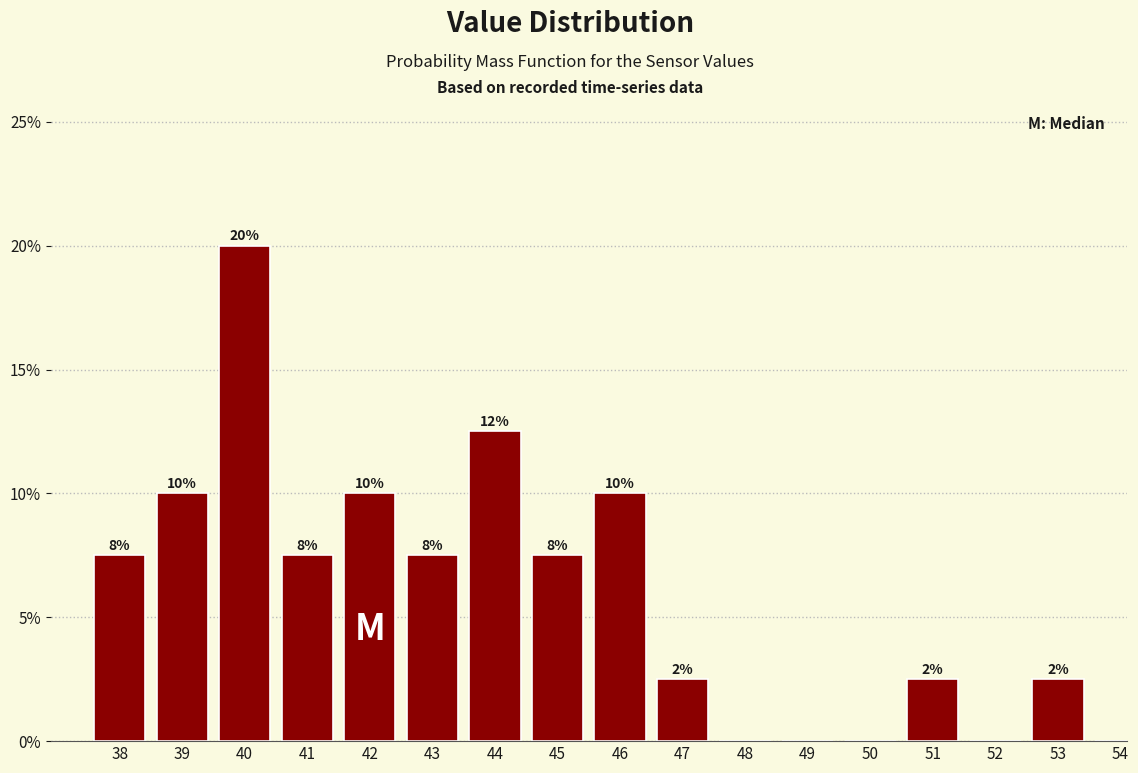

Are the bars horizontal?

No